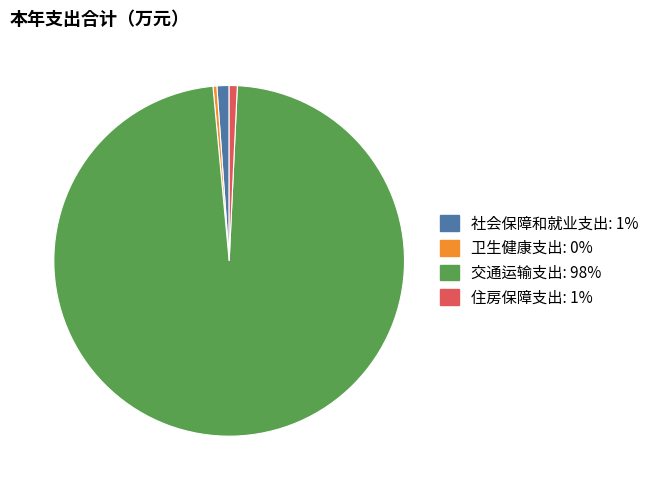

True or false: 住房保障支出 accounts for 11% of the total.

False